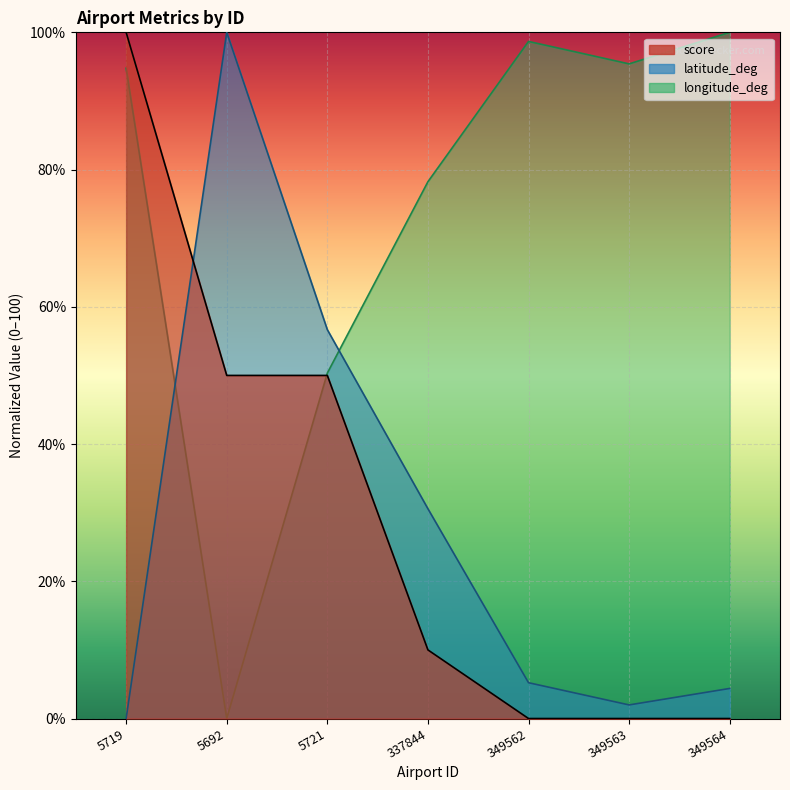

Reading left to right, extract all data points from this chart.

latitude_deg: 5719=0.0	5692=100.0	5721=56.7	337844=30.6	349562=5.2	349563=2.0	349564=4.4
longitude_deg: 5719=94.8	5692=0.0	5721=50.3	337844=78.2	349562=98.7	349563=95.4	349564=100.0
score: 5719=100.0	5692=50.0	5721=50.0	337844=10.0	349562=0.0	349563=0.0	349564=0.0